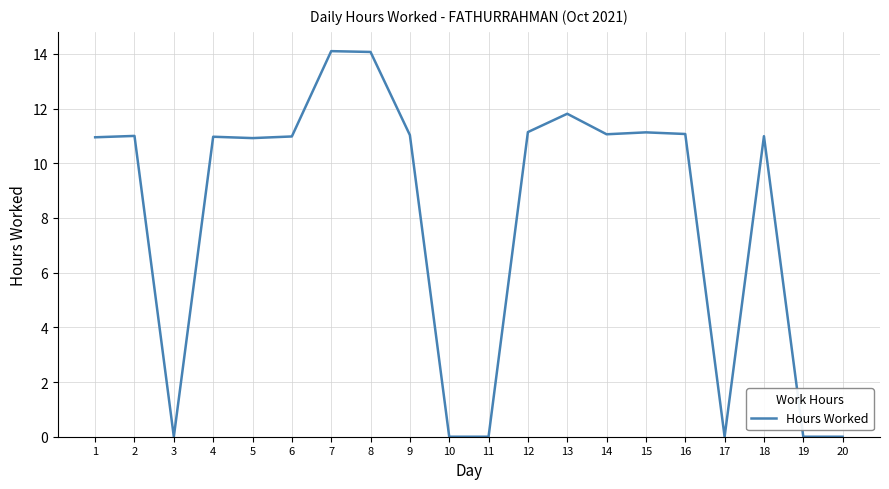

Which has a higher value, 6 or 13?

13